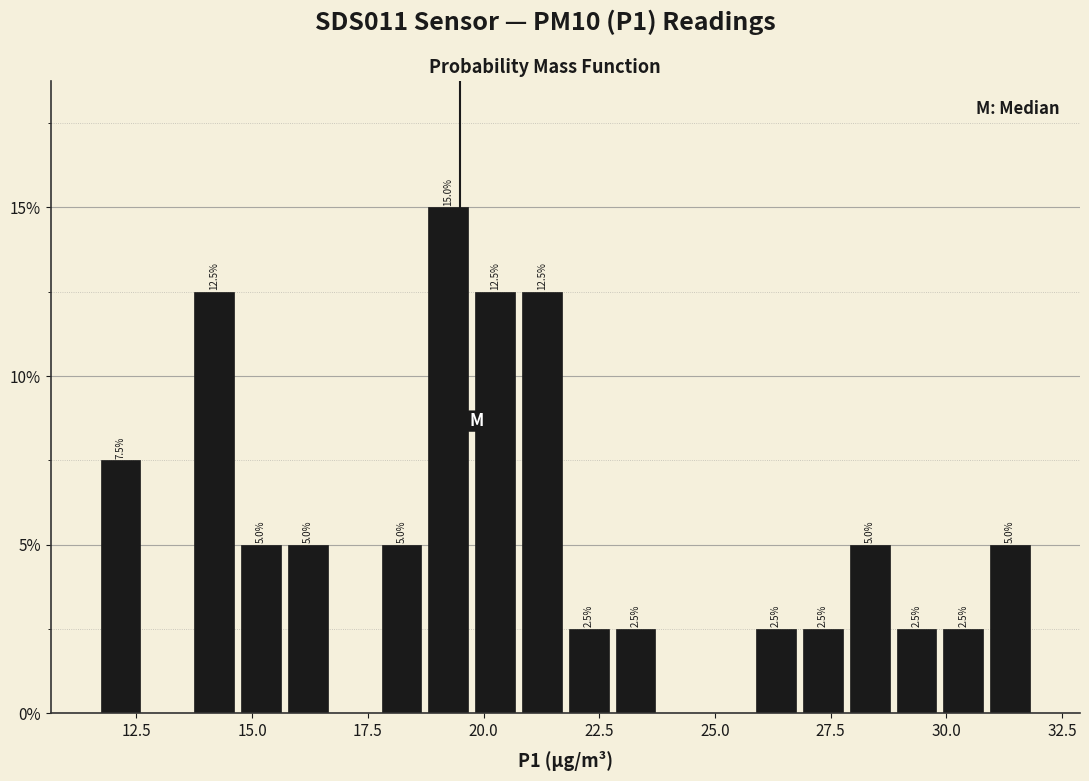

Read against the x-axis, roughly where is the centre of the tallest bar?

19.0